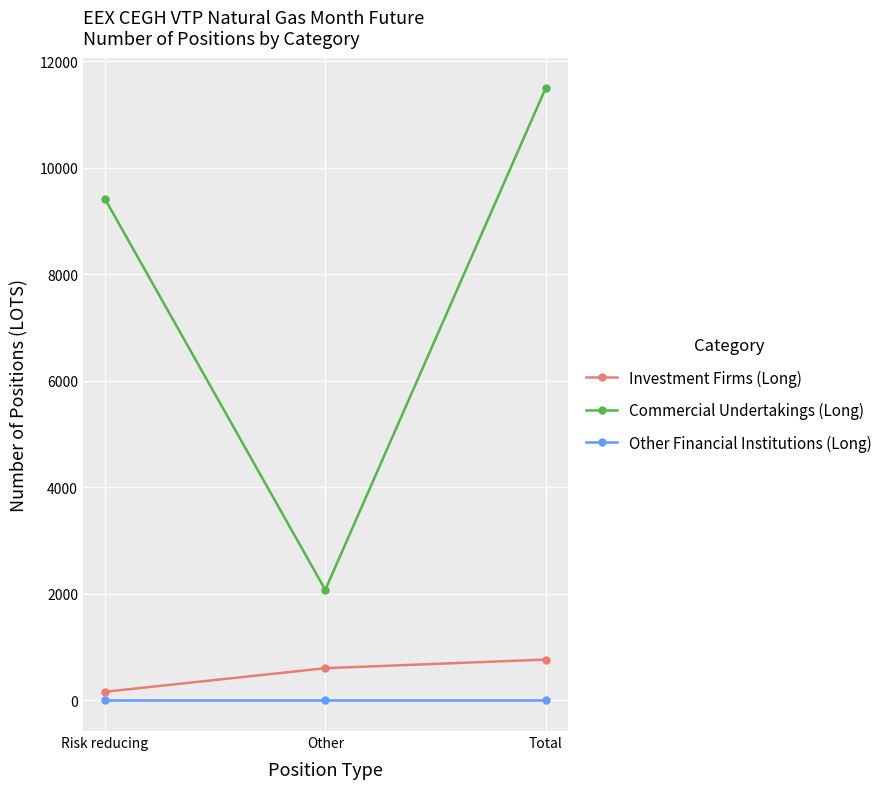

How many series are shown in this chart?

3